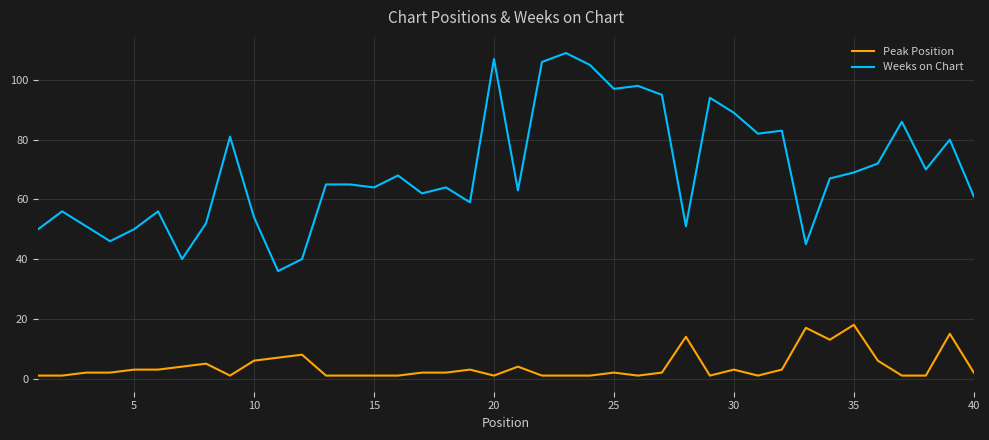

Which series has the largest range (max minus min)?

Weeks on Chart